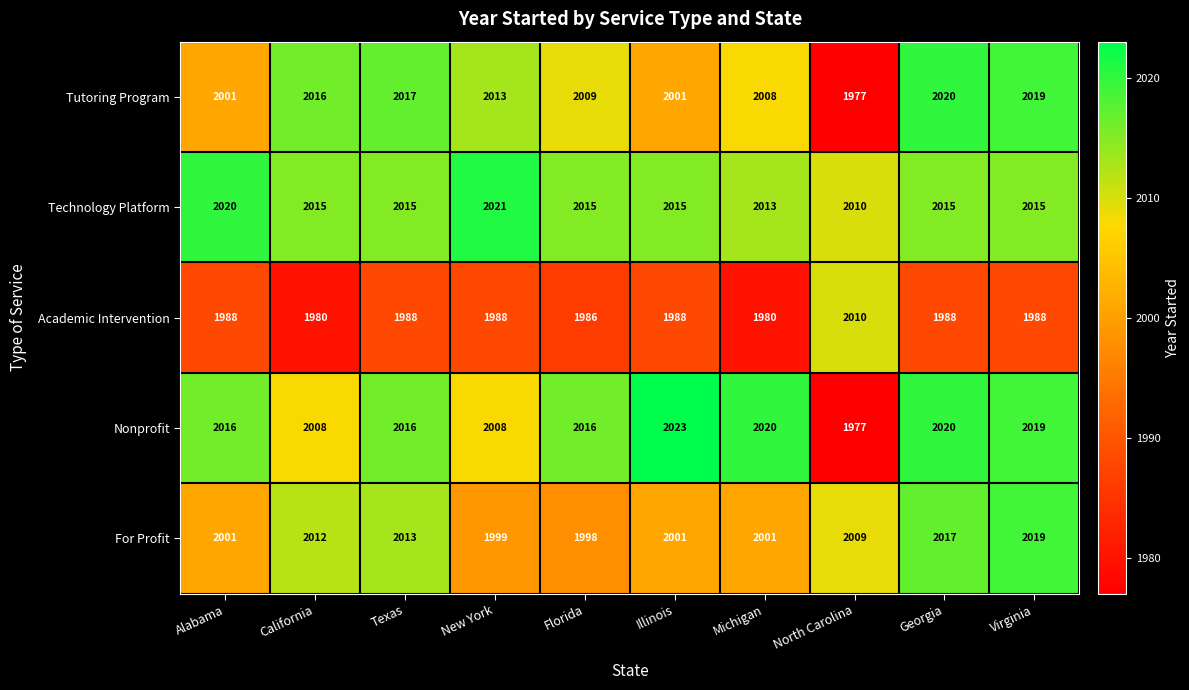

Which series has the widest spread of values?

Nonprofit